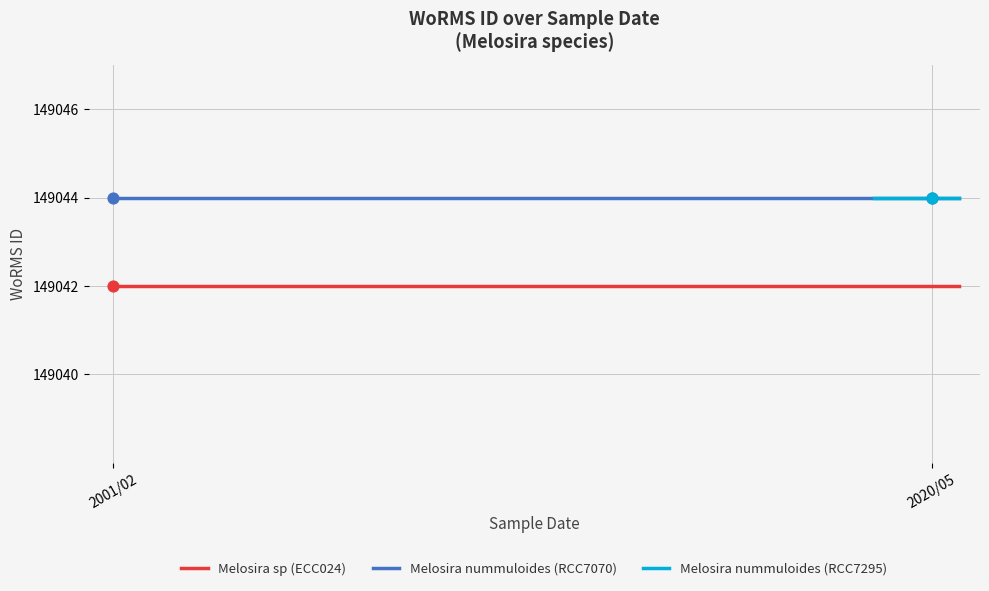

What is the ratio of the value at 2020-05-12 to the value at 2001-02-01?

1.0